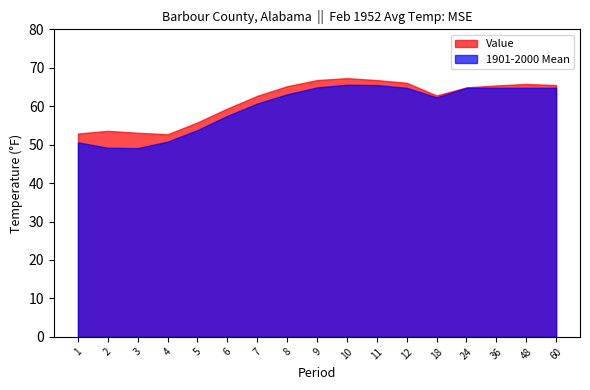

Does the chart display data point markers on the line(s)?

No